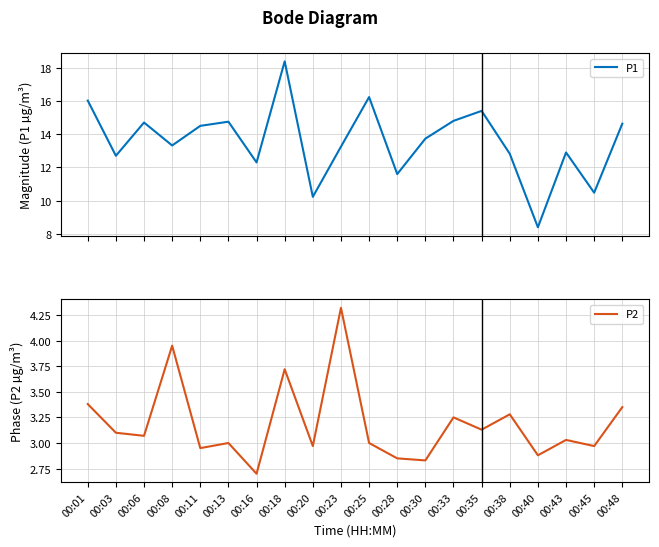

True or false: P2 and P1 intersect in this chart.

False